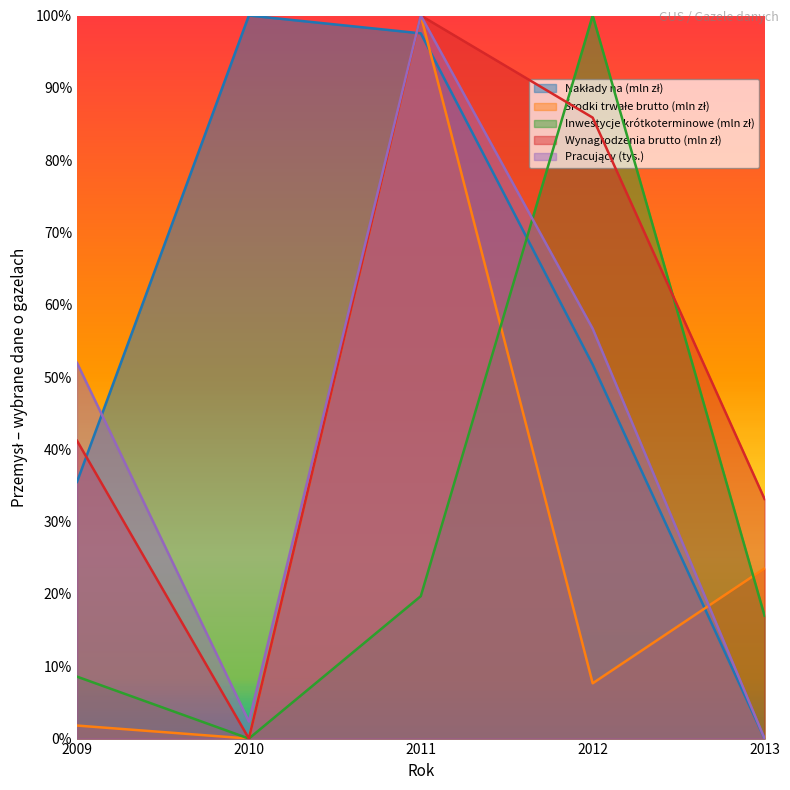

Between 2012 and 2013, which is larger?

2012